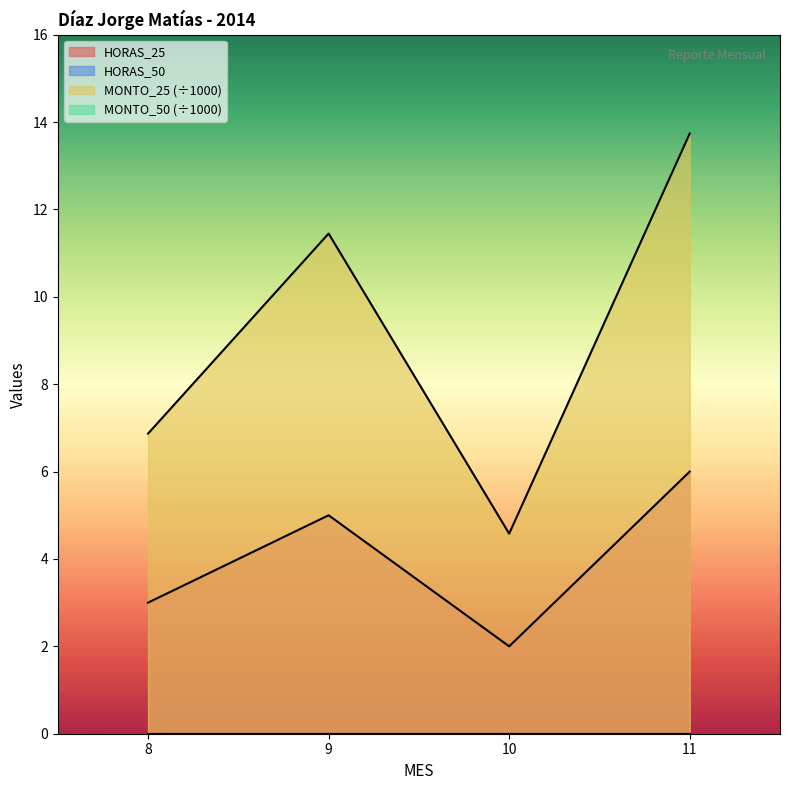

Between 8 and 11, which is larger?

11